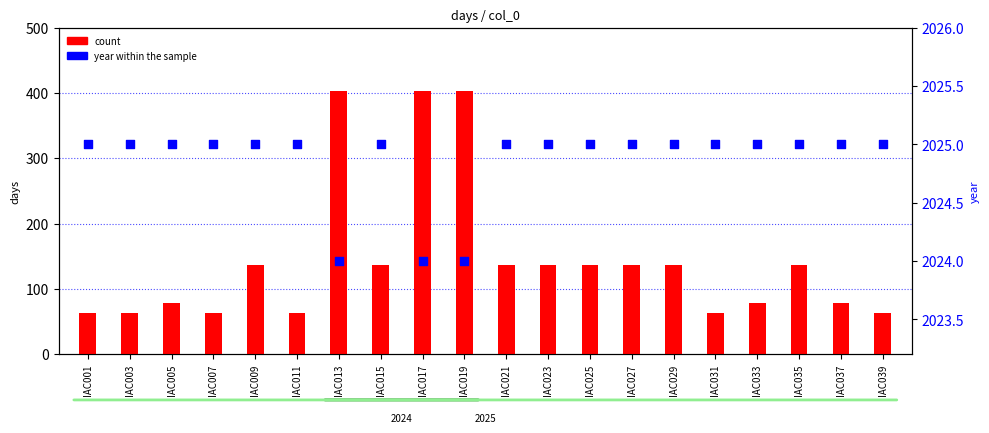

Which series contains the lowest Y value?

count